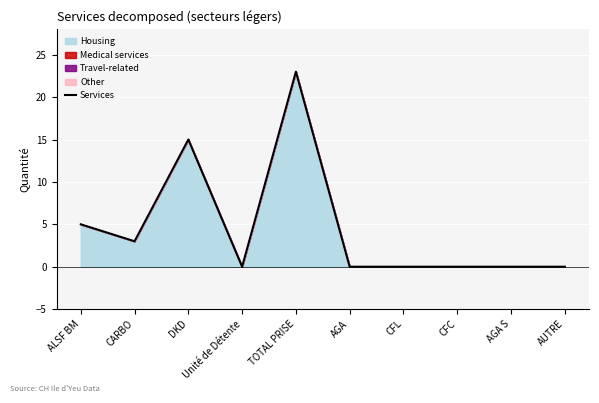

Which has a higher value, CFC or DKD?

DKD